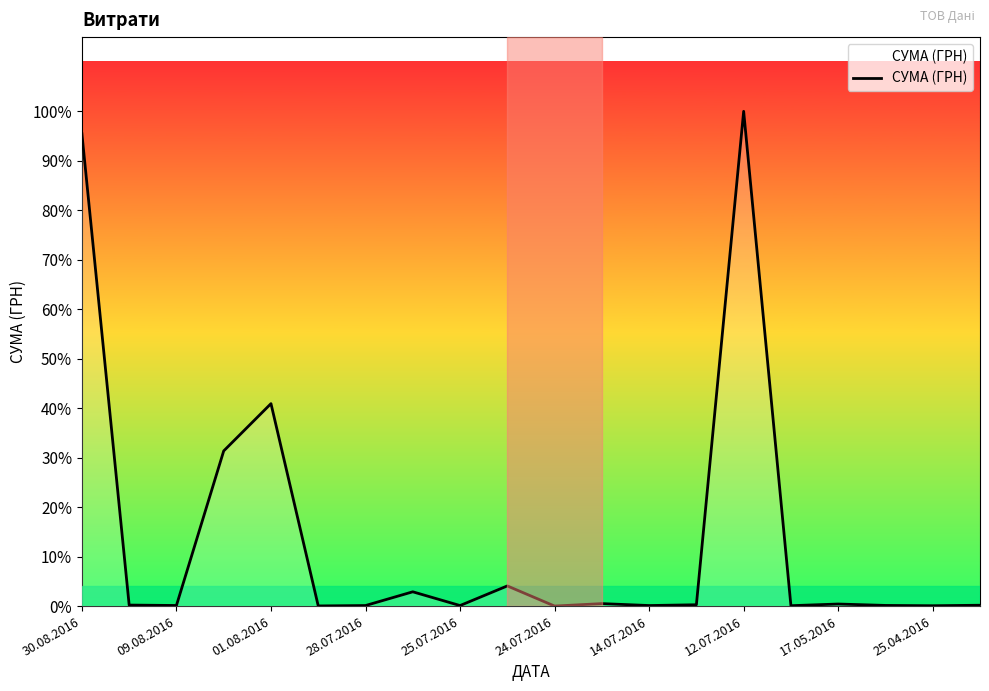

How many points are lower than both their immediate neighbors (excluding endpoints)?

7